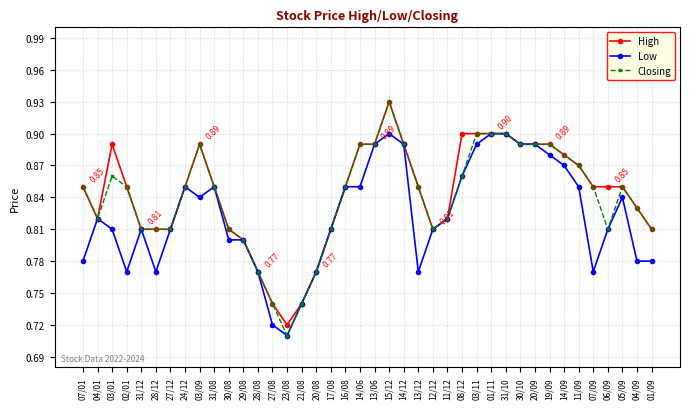

What is the label of the 31st point from the right?

31/08